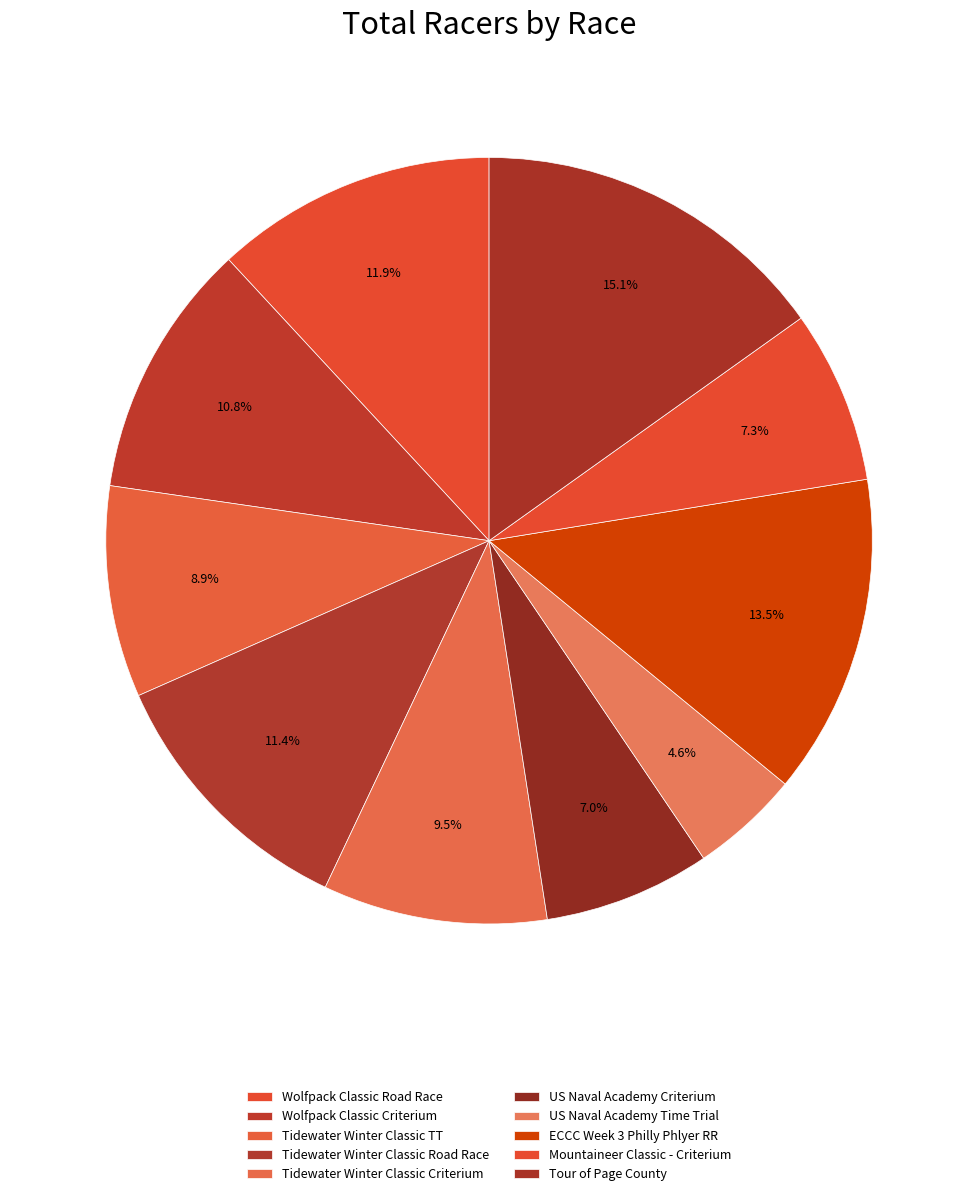

What is the total percentage of Wolfpack Classic Road Race and Tidewater Winter Classic Criterium?

21.4%